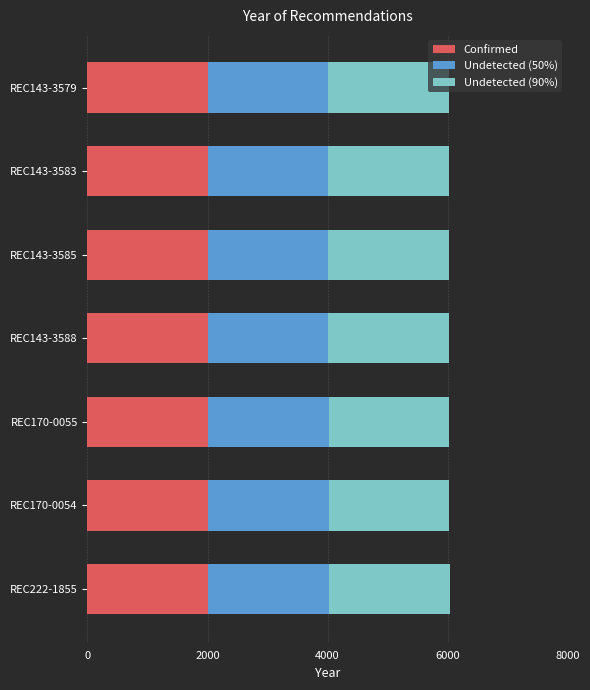

How many Confirmed values are between 2007 and 2009?

6